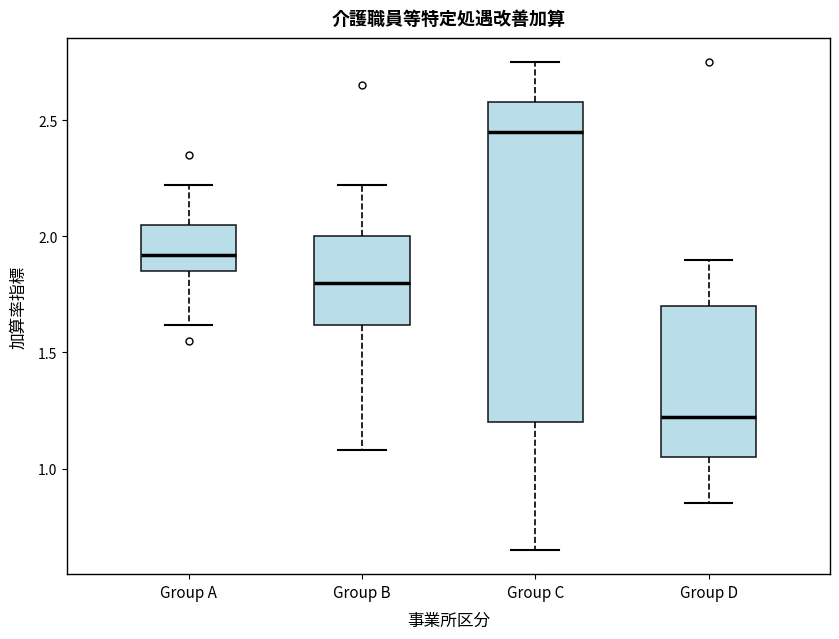

Where does the lower whisker of the box for Group A end on the y-axis? The values are not printed on the chart, so give them approximately, as read against the axis.

1.60